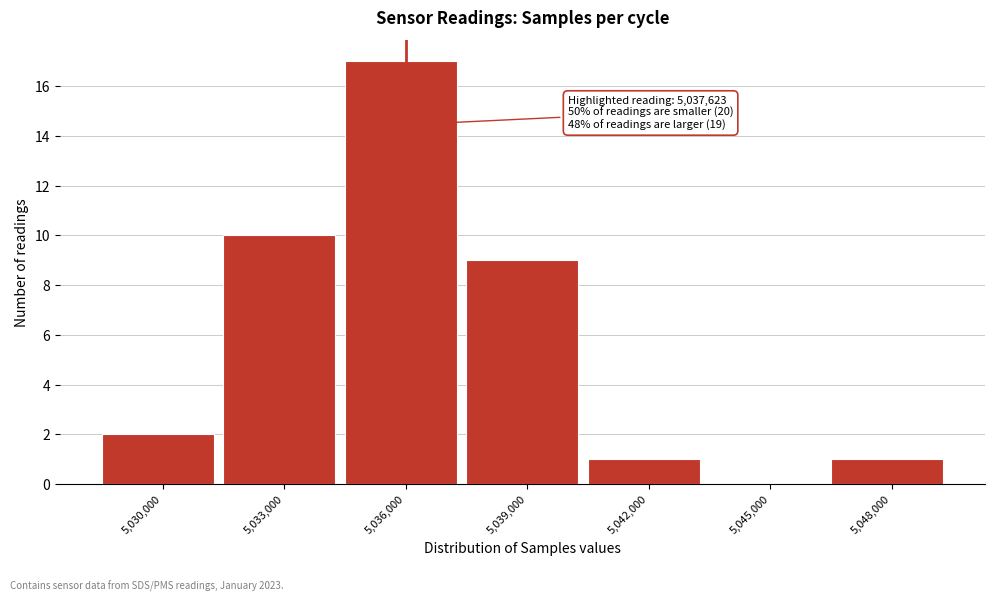

Reading left to right, transcribe all the data shown in this chart.

5,030,000=2	5,033,000=10	5,036,000=17	5,039,000=9	5,042,000=1	5,045,000=0	5,048,000=1